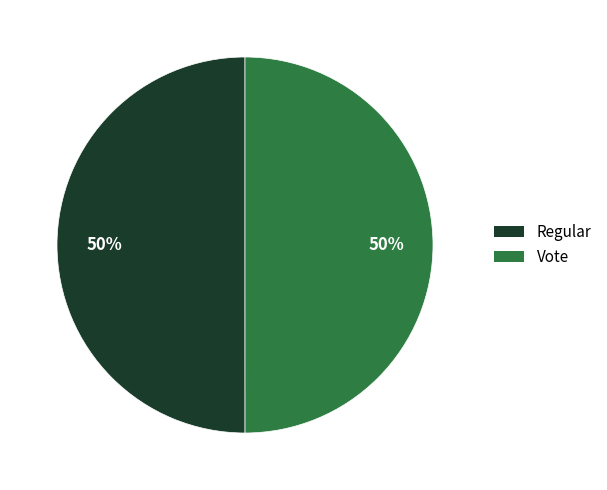

To the nearest percent, what is the average slice percentage?

50%